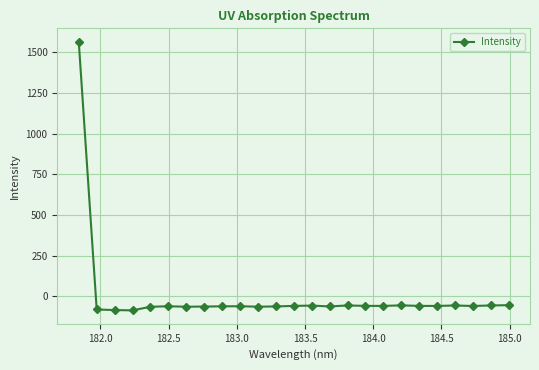

What is the difference between the maximum and minimum values?

1650.0